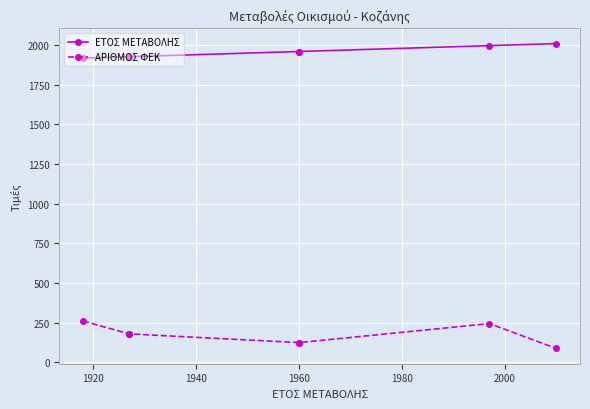

What is the value of the ΑΡΙΘΜΟΣ ΦΕΚ point at the 1st from the left?

260